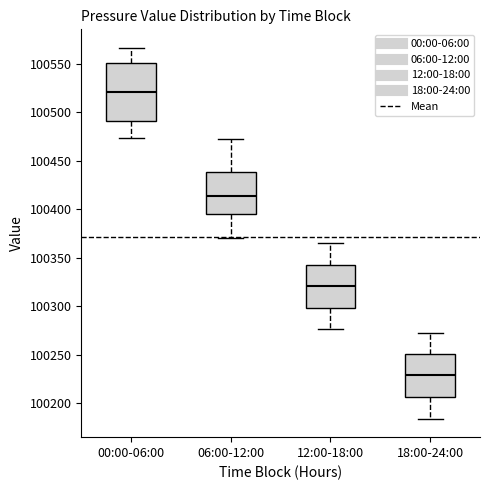

Reading left to right, read every box against the y-axis: the position of its median line, the range the box covers, and the ends of its whiskers. The values are not printed on the chart, so give them approximately, as read against the axis.

00:00-06:00: median 100520, box 100490 to 100550, whiskers 100475 to 100565
06:00-12:00: median 100415, box 100395 to 100440, whiskers 100370 to 100470
12:00-18:00: median 100320, box 100300 to 100340, whiskers 100275 to 100365
18:00-24:00: median 100230, box 100205 to 100250, whiskers 100185 to 100270